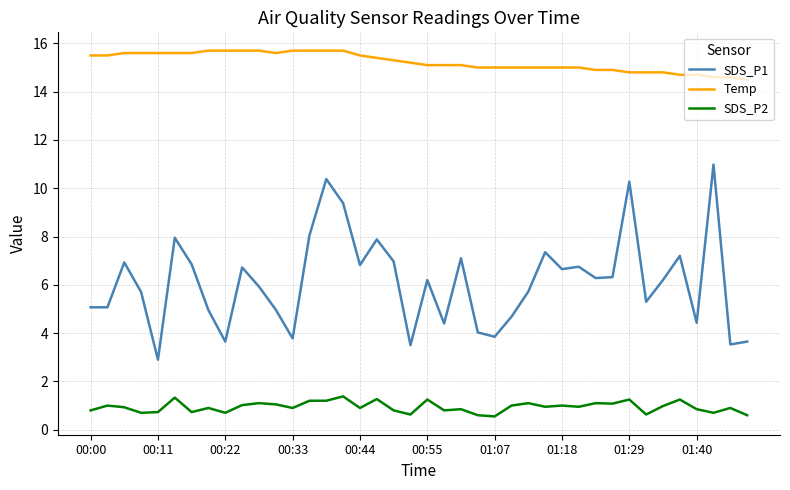

List the series in order of their overall mean, lowest first.

SDS_P2, SDS_P1, Temp